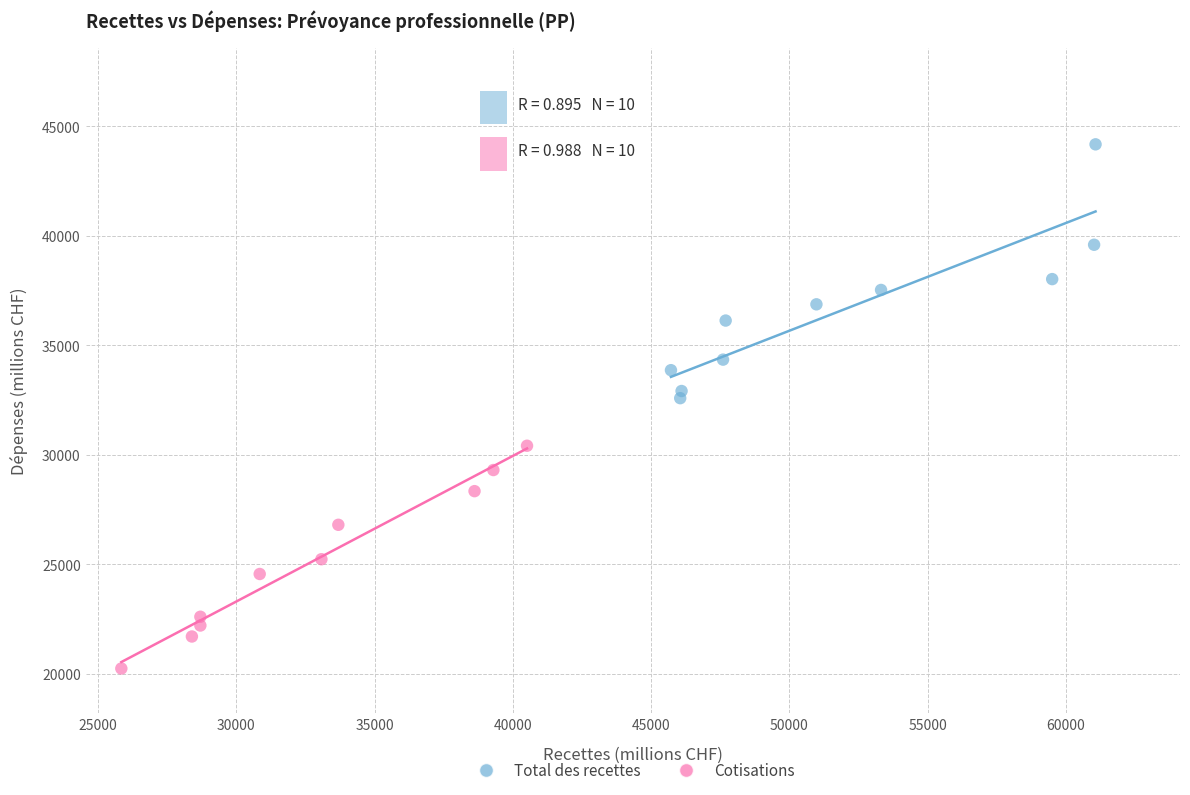

Which series contains the lowest Y value?

Cotisations